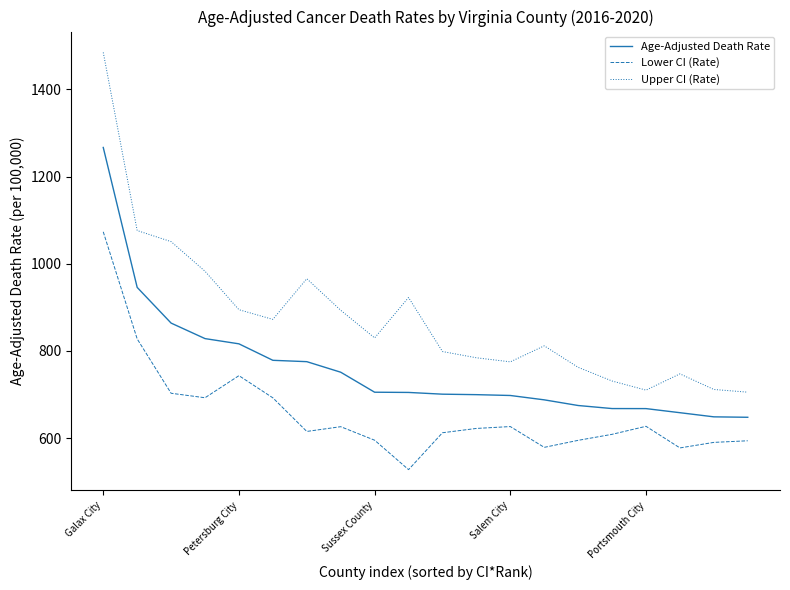

Which series has the widest spread of values?

Upper CI (Rate)